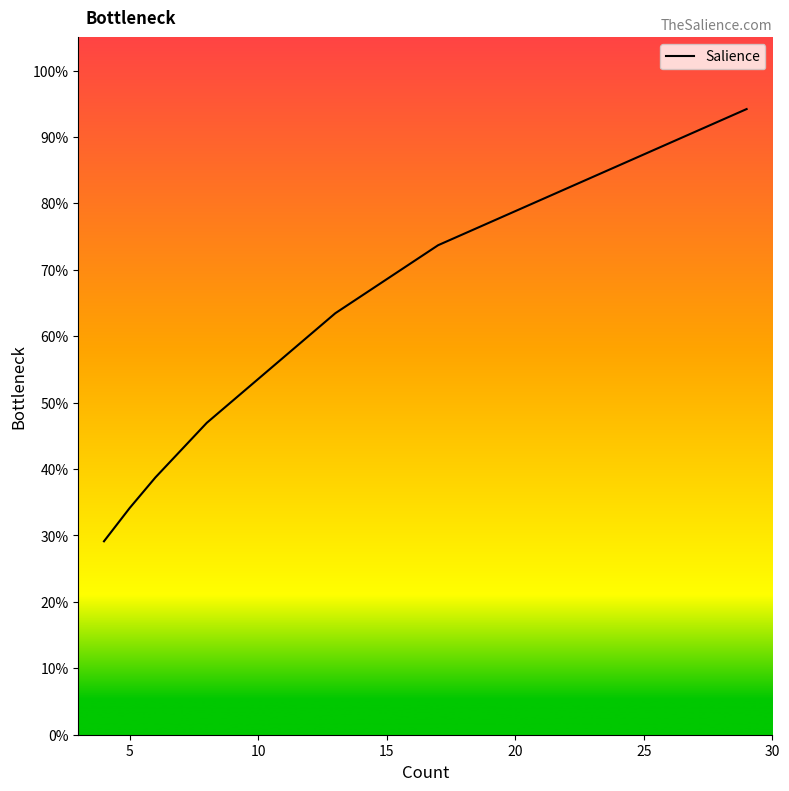

What is the smallest value displayed?

29.1